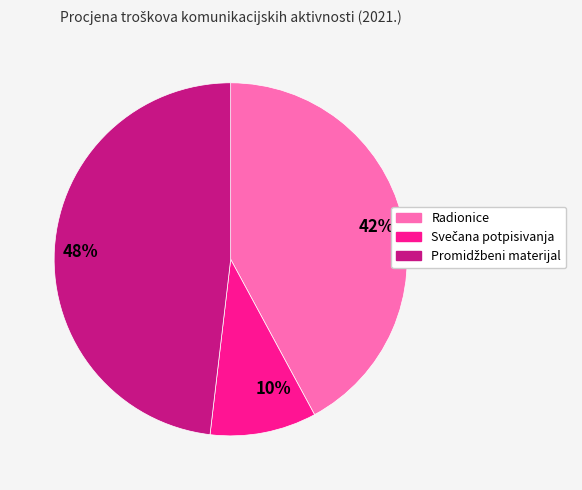

Between 10% and 48%, which is larger?

48%